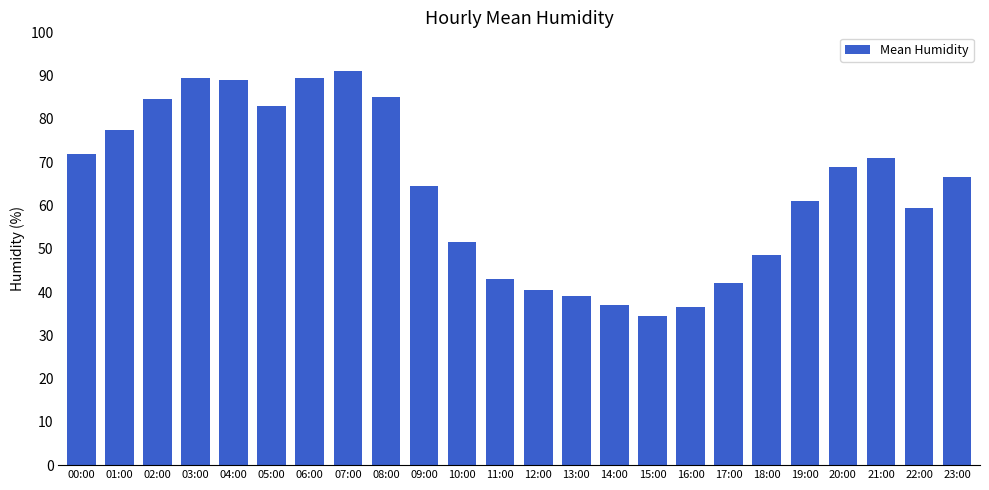

Which label corresponds to the largest value in the chart?

07:00